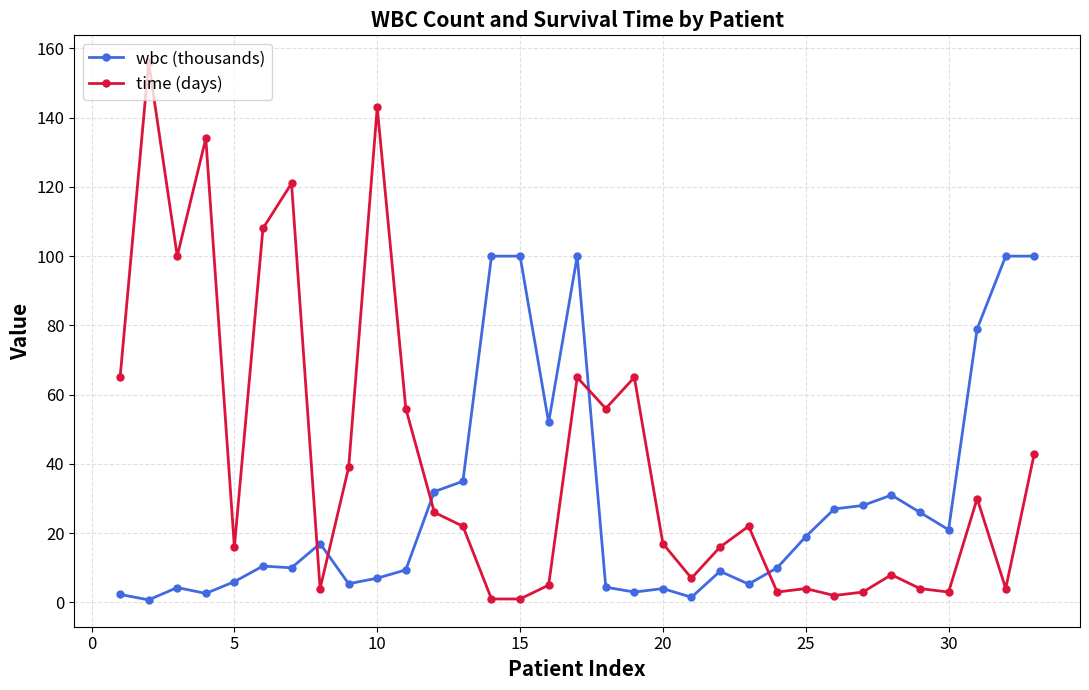

Which series ends up on top after the final intersection of time (days) and wbc (thousands)?

wbc (thousands)